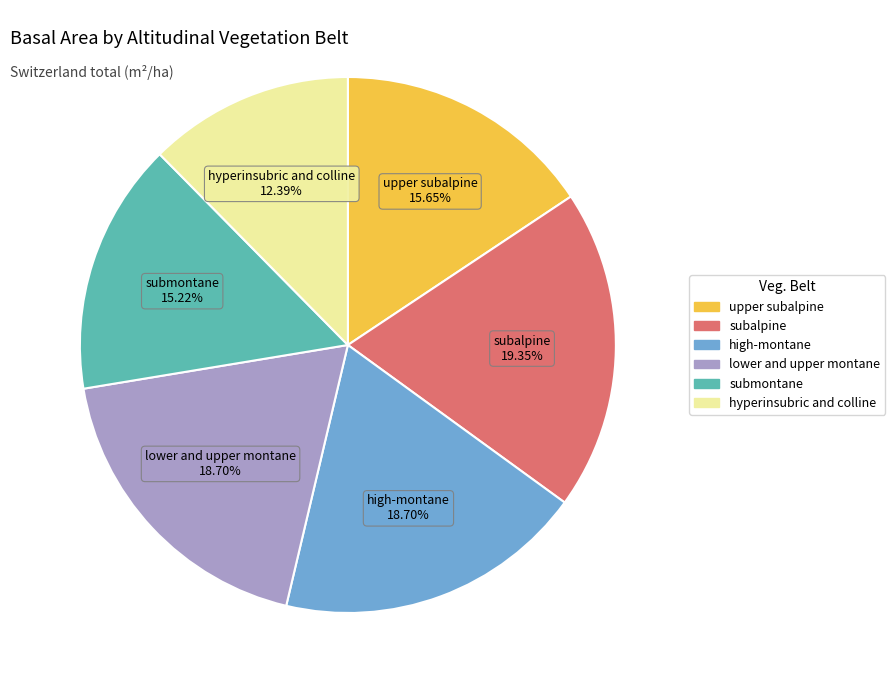

What portion of the pie excludes subalpine?

80.7%